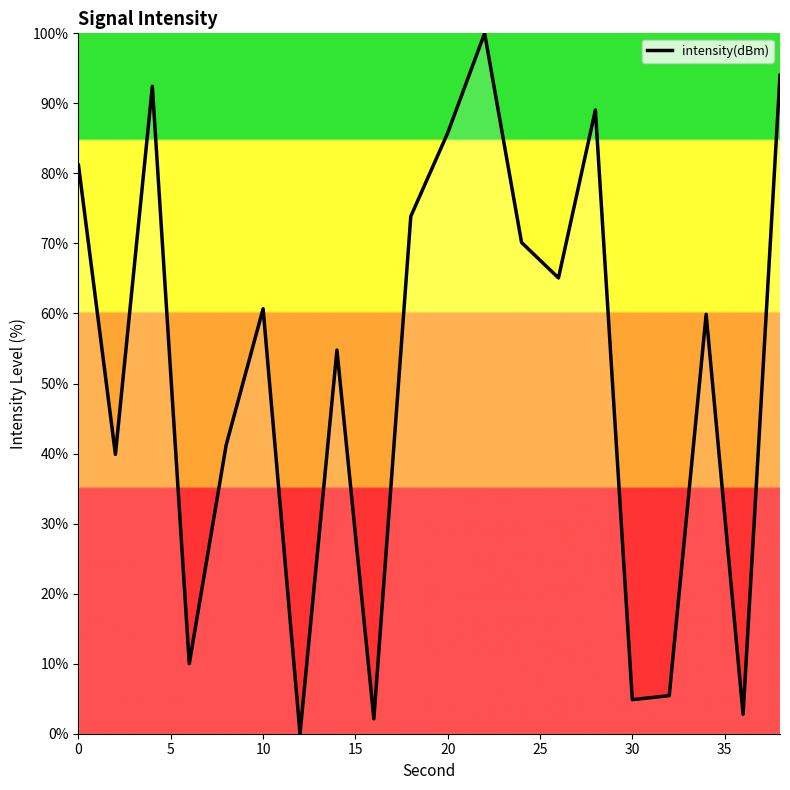

What is the greatest value displayed?

100.0